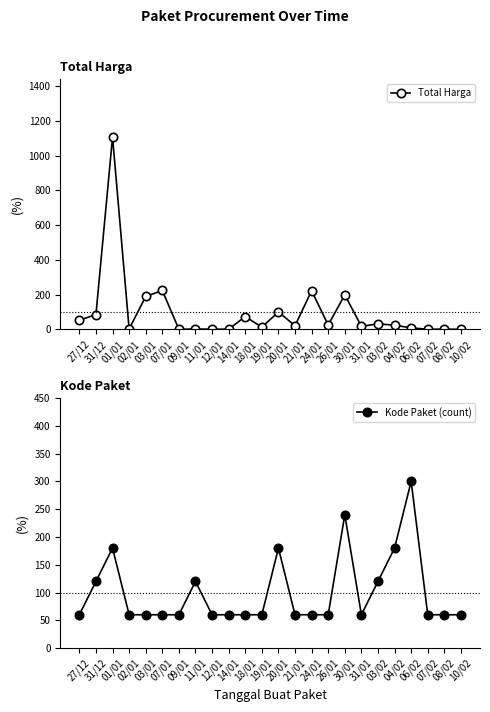

What is the label of the 10th point from the left?

14/01